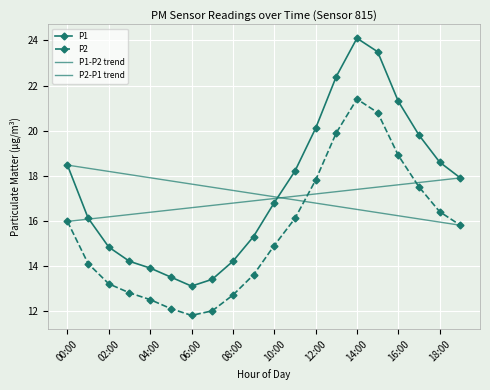

What is the difference between the highest and lowest values at 07:00?

1.4